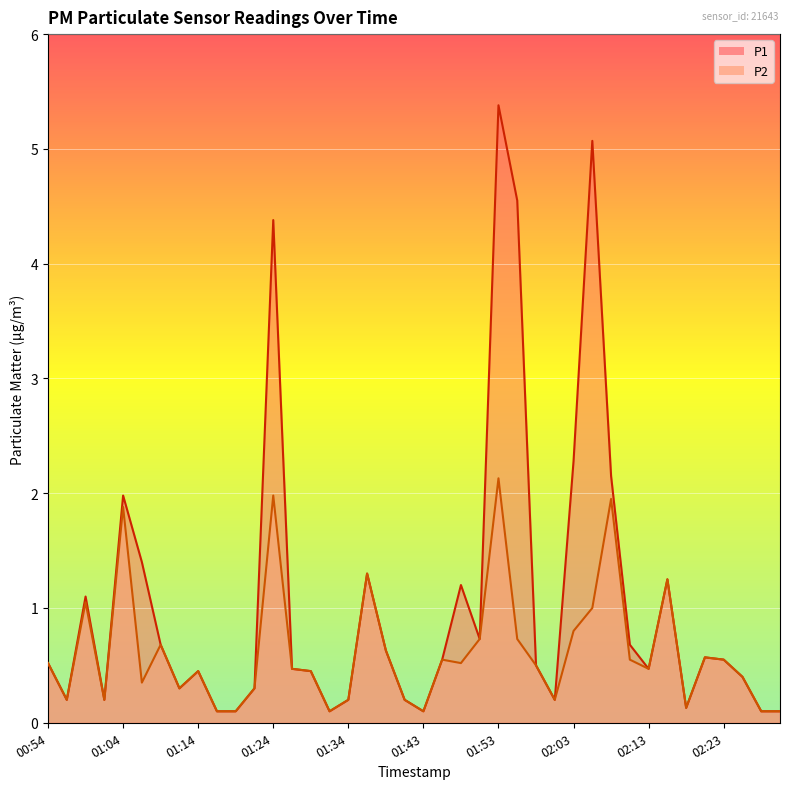

Which has a higher value, 01:56 or 01:43?

01:56